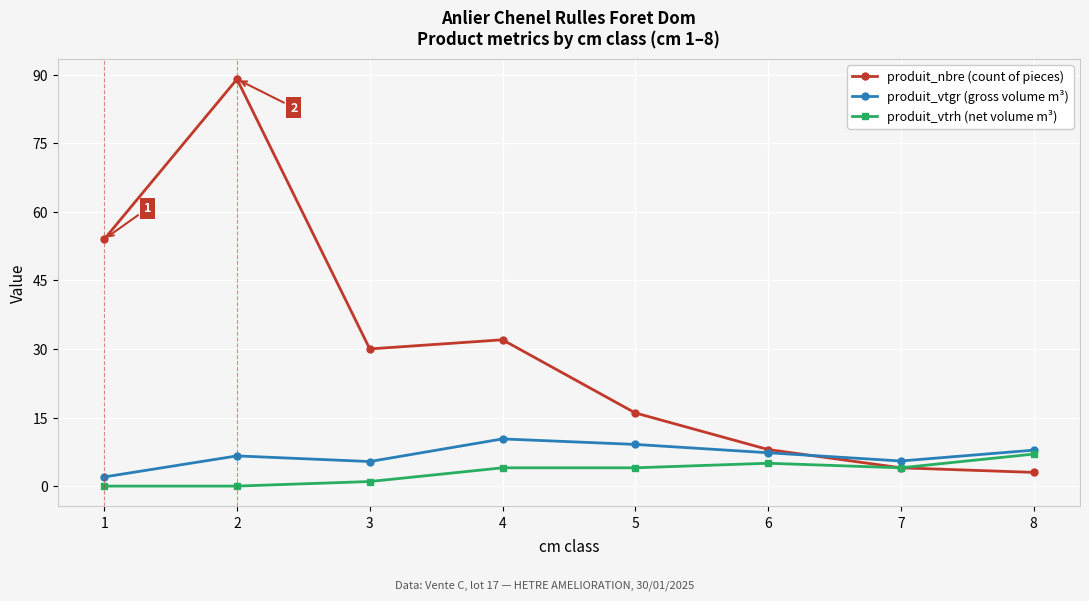

At which category does the chart reach its peak across all series?

2